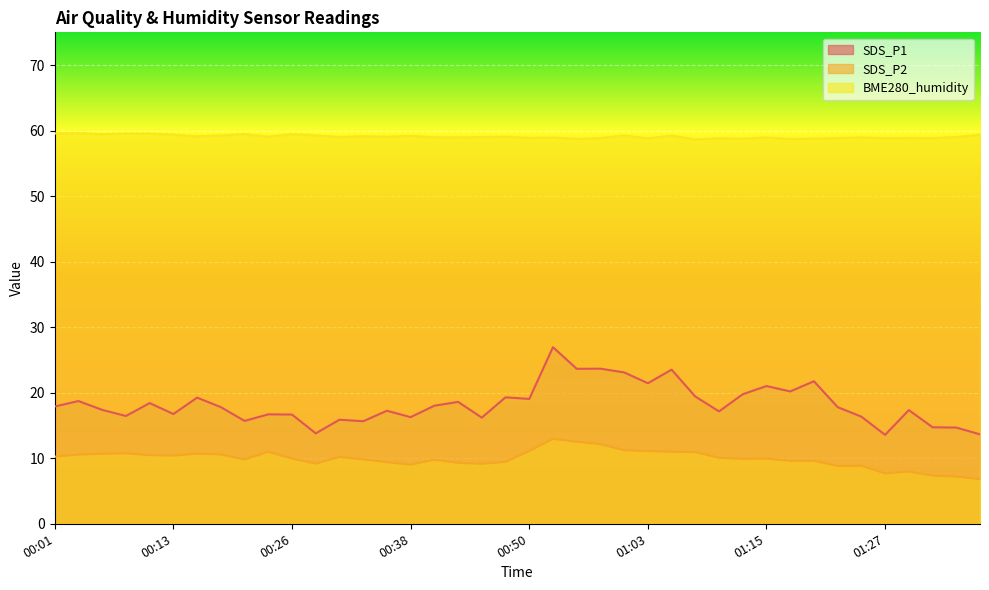

What is the total value across all series at 00:13?

86.5